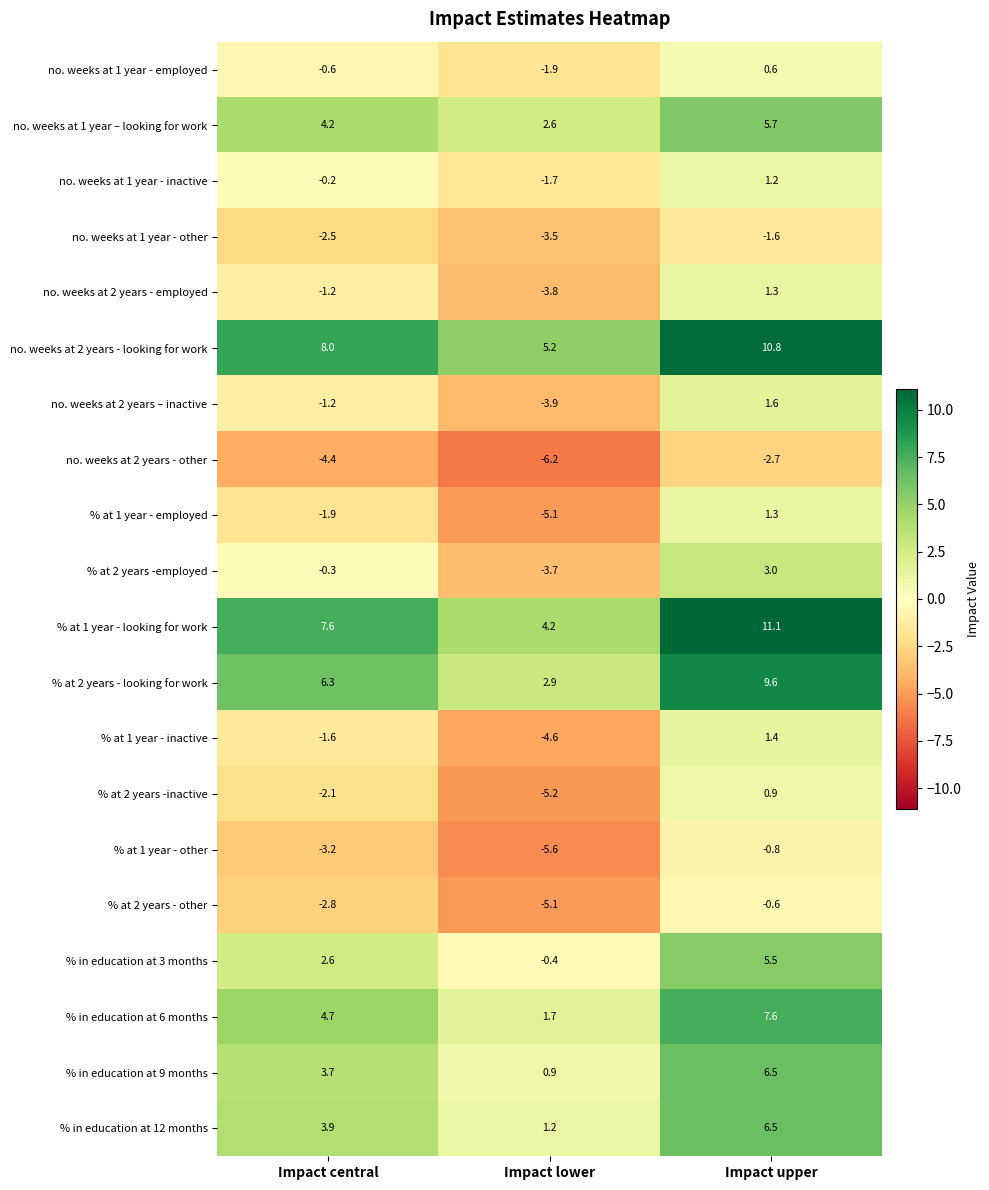

Is it true that no. weeks at 1 year – looking for work equals 9.5 at Impact upper?

False